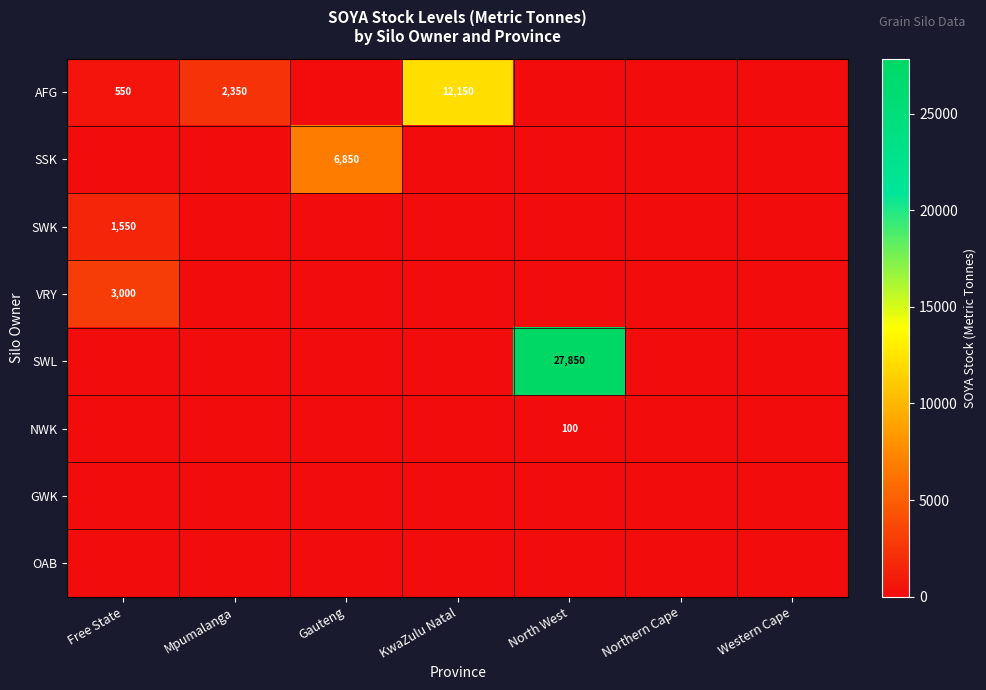

The value of AFG at Mpumalanga is 2350. True or false?

True